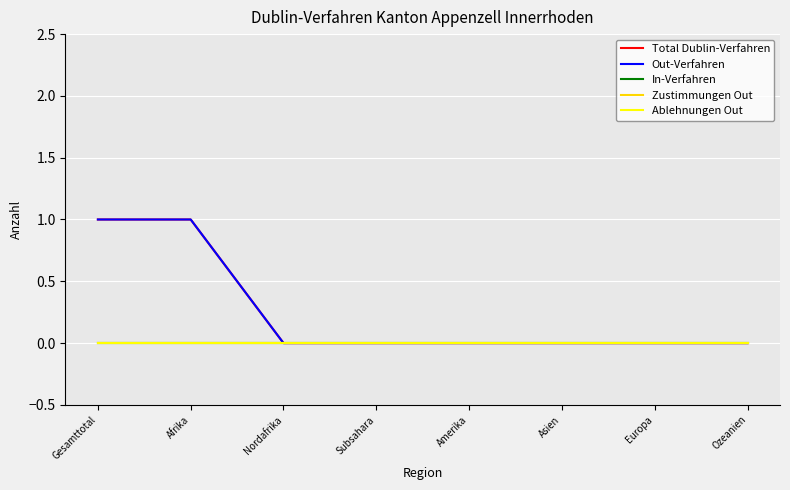

Does the chart have visible grid lines?

Yes